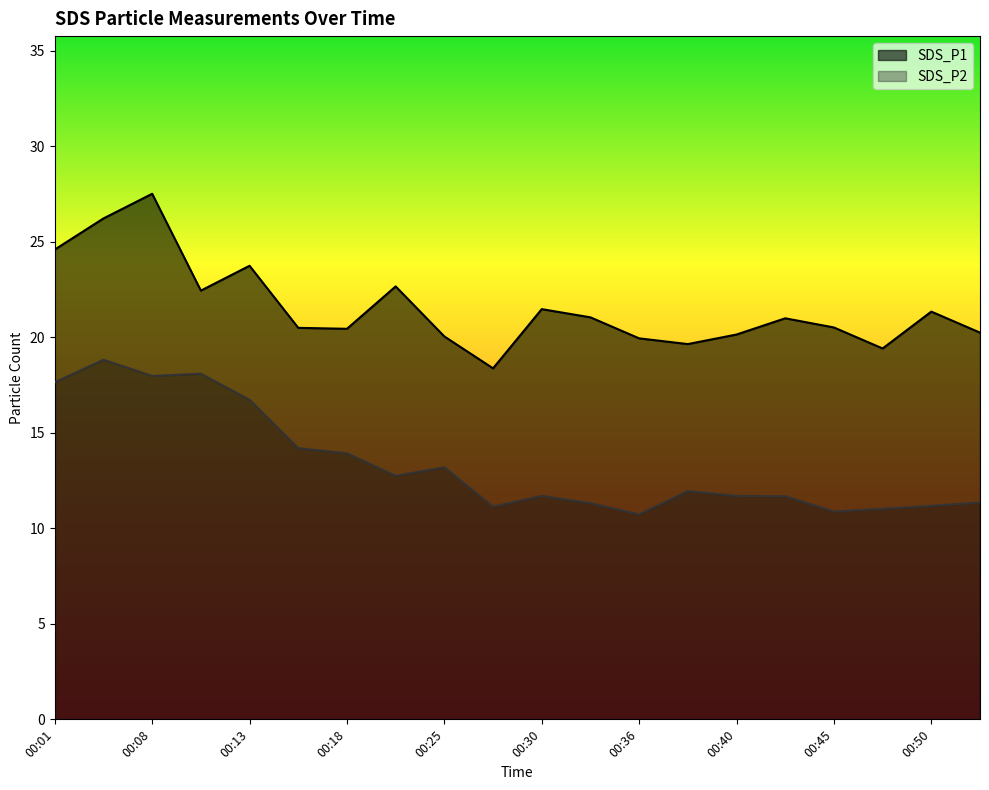

What is the difference between the SDS_P2 values at 00:33 and 00:25?

1.9